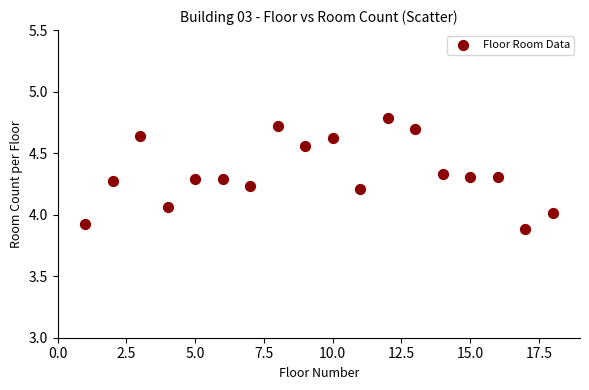

What is the range of Y values (max minus min)?

0.9